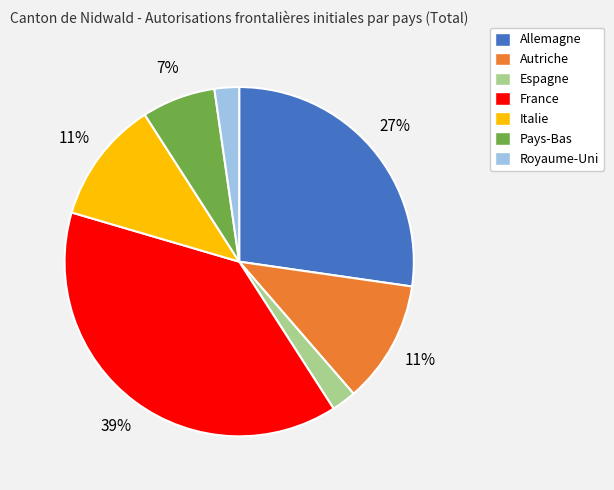

Which has a higher value, Espagne or France?

France